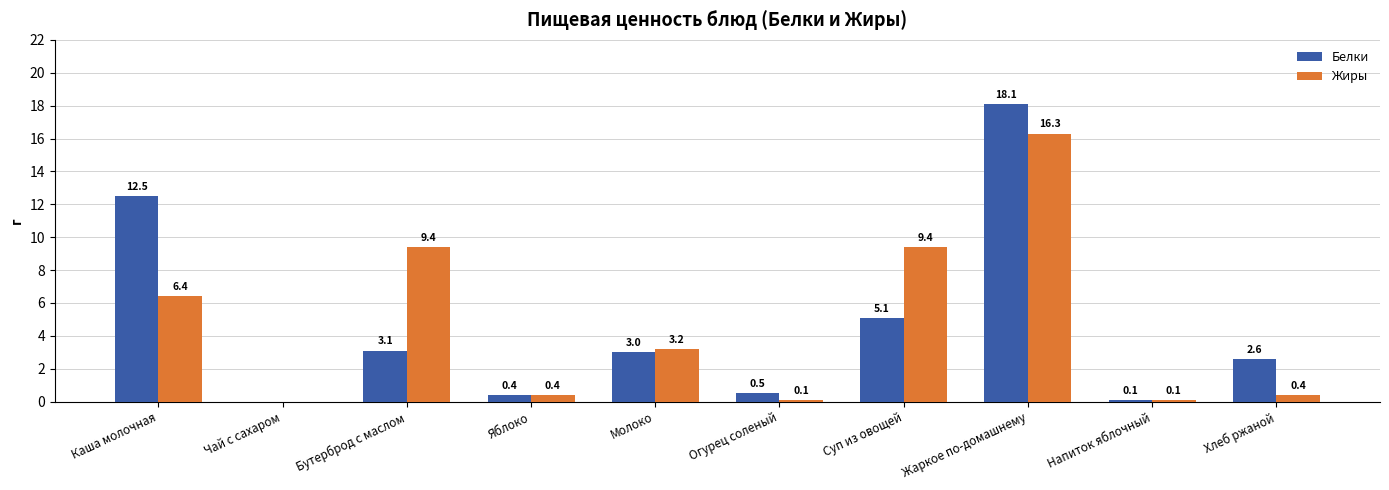

Count the number of data series in this chart.

2